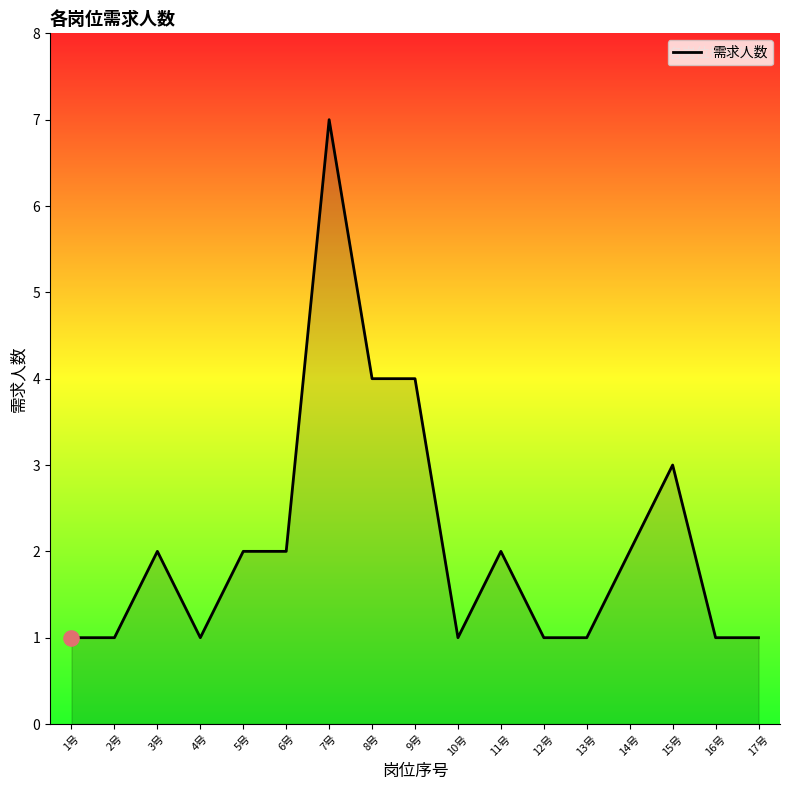

What is the ratio of the value at 13号 to the value at 1号?

1.0